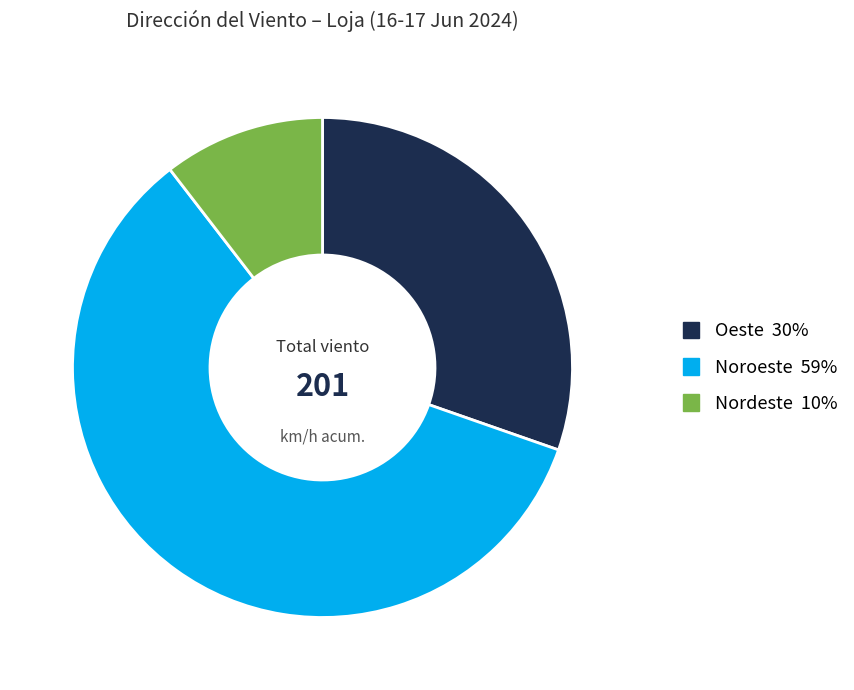

How many segments does this pie chart have?

3